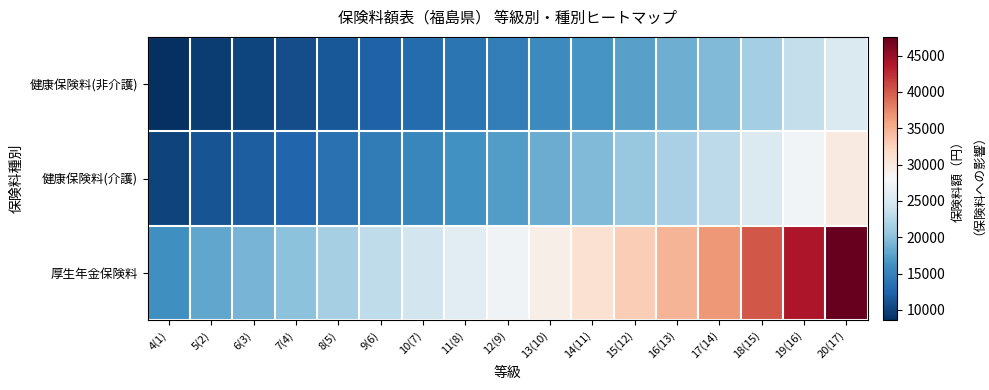

What is the spread (max minus min) of values at 15(12)?

15408.0